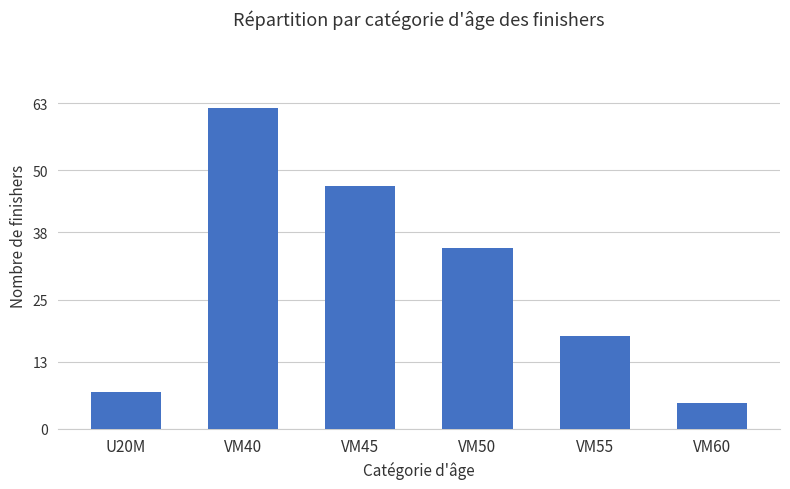

Rank the categories by value from highest to lowest.

VM40, VM45, VM50, VM55, U20M, VM60